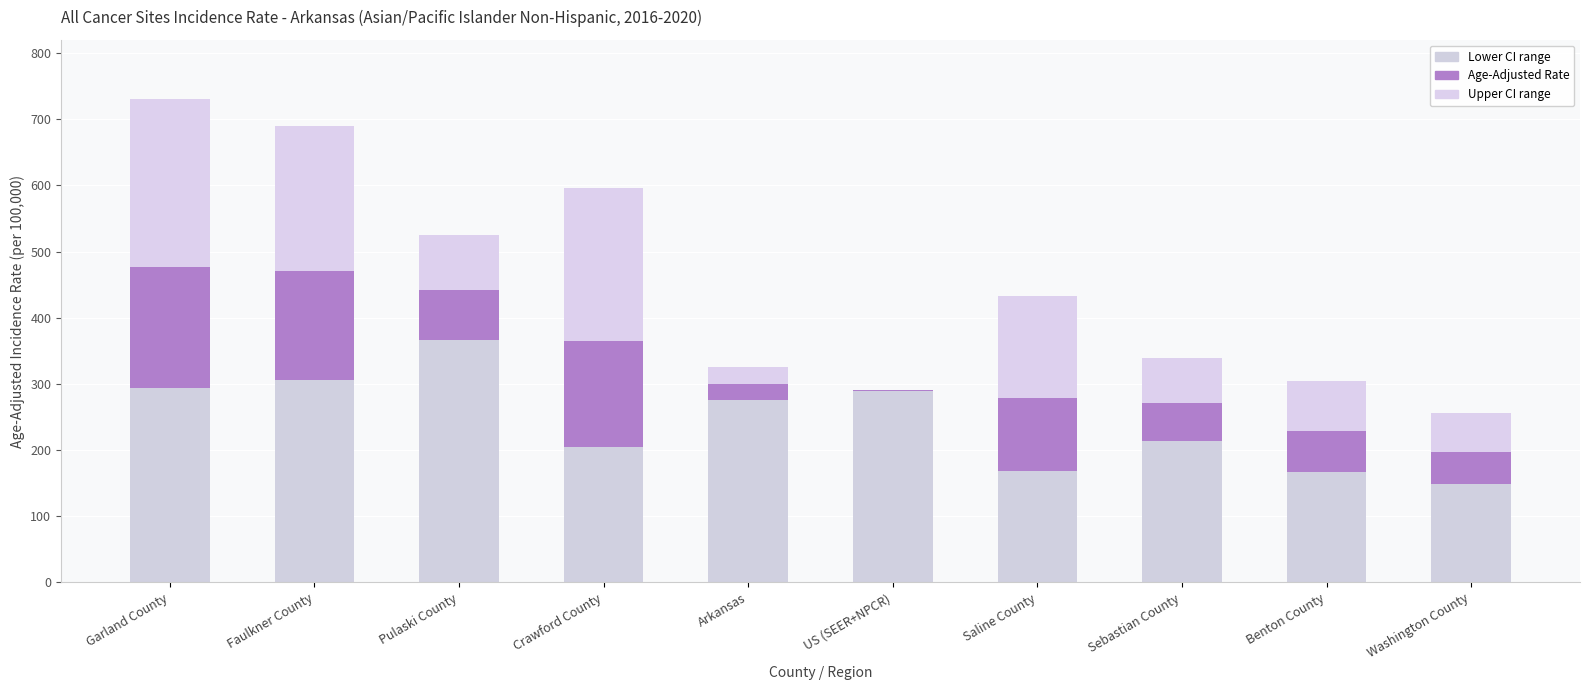

How many distinct data groups are displayed?

3